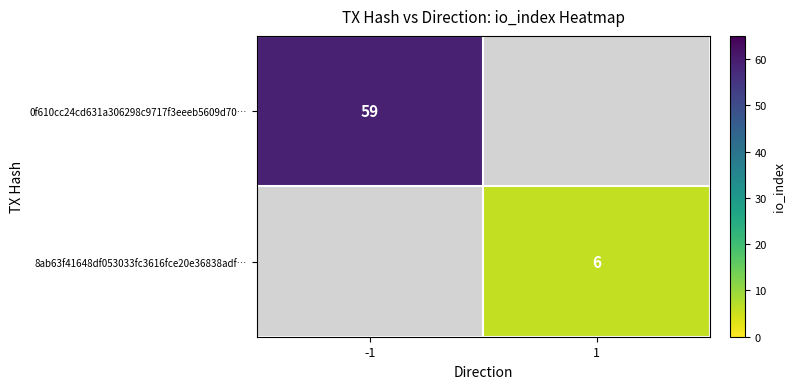

At which label does 0f610cc24cd631a306298c9717f3eeeb5609d70… reach its peak?

-1